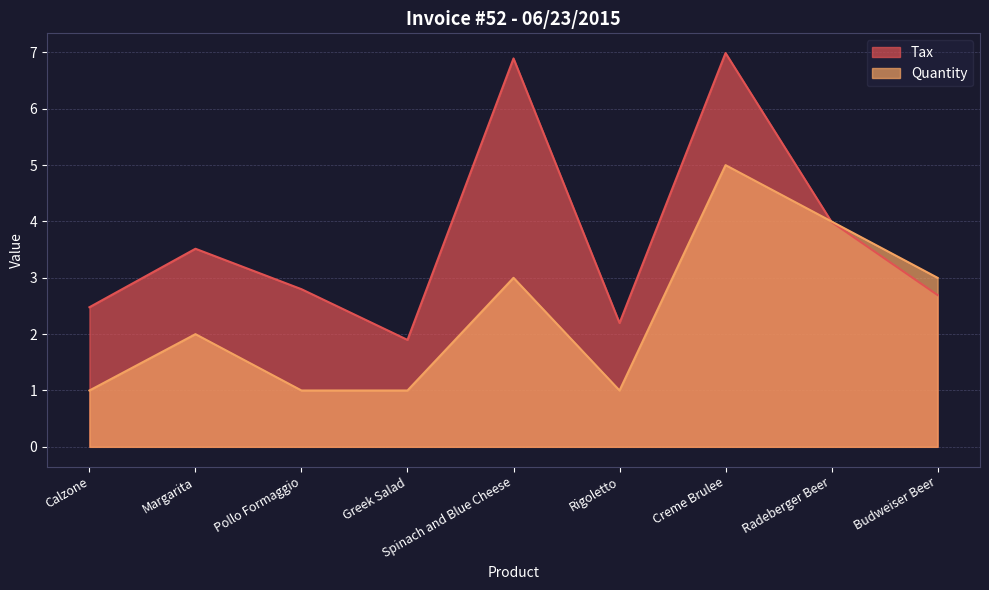

What is the difference between the maximum and second lowest values in the Tax series?

4.8